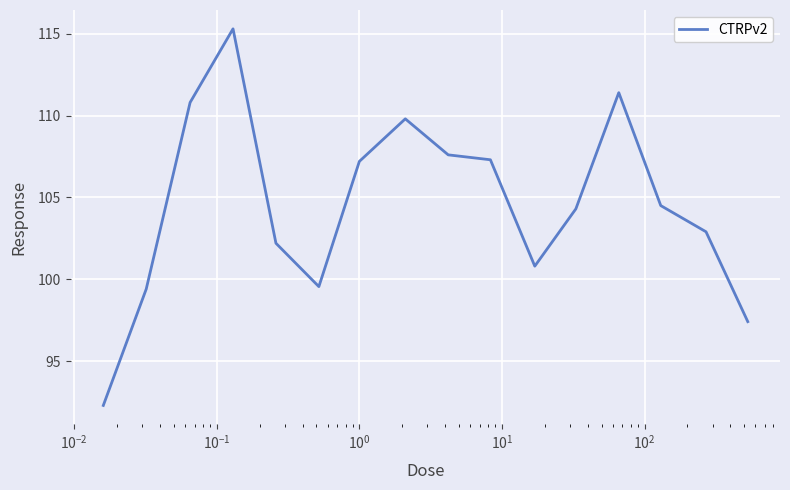

What is the maximum value shown in the chart?

115.3